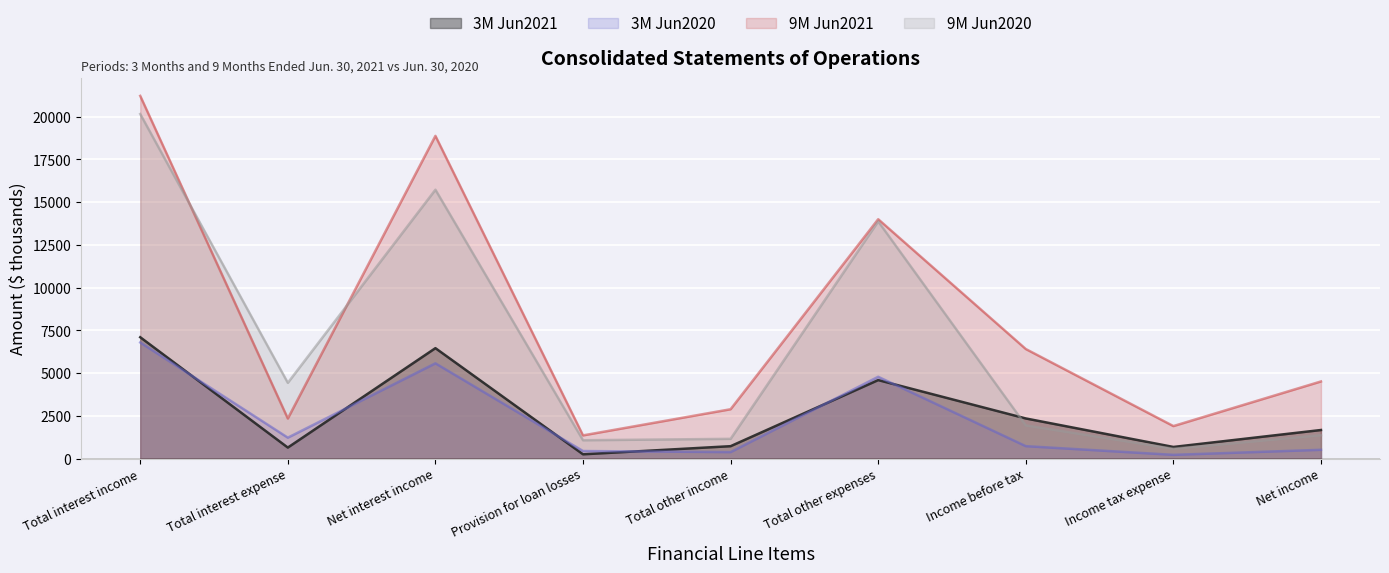

What value does the 3M Jun2021 series have at Total other expenses, to the nearest 10?

4590